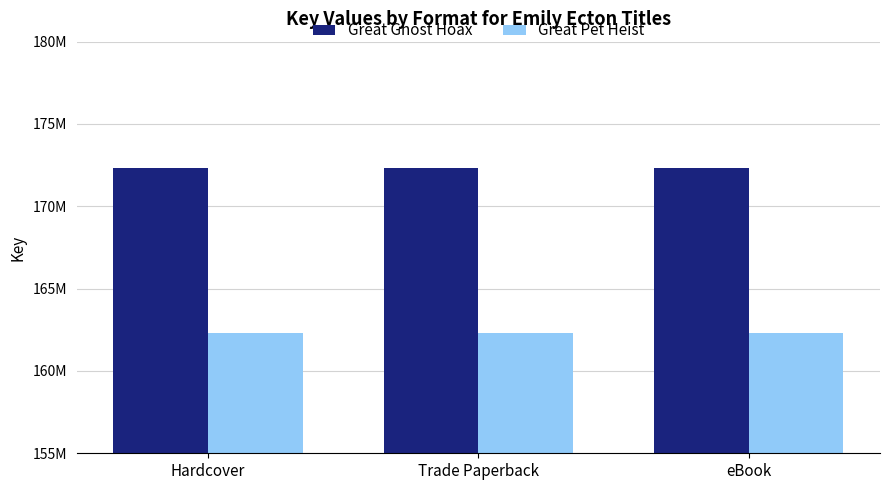

What is the label of the 2nd bar from the right?

Trade Paperback